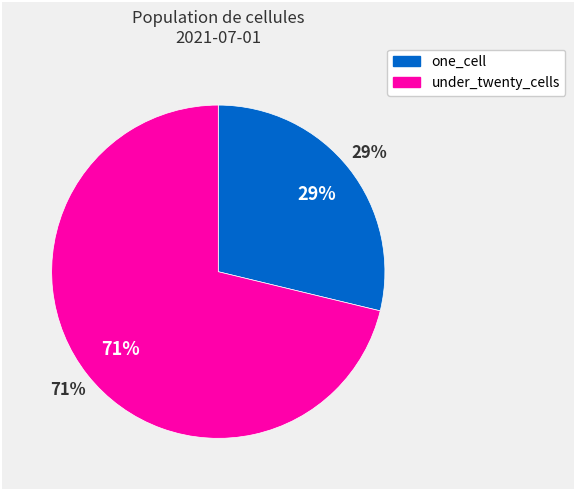

What percentage is NOT represented by under_twenty_cells?

28.8%